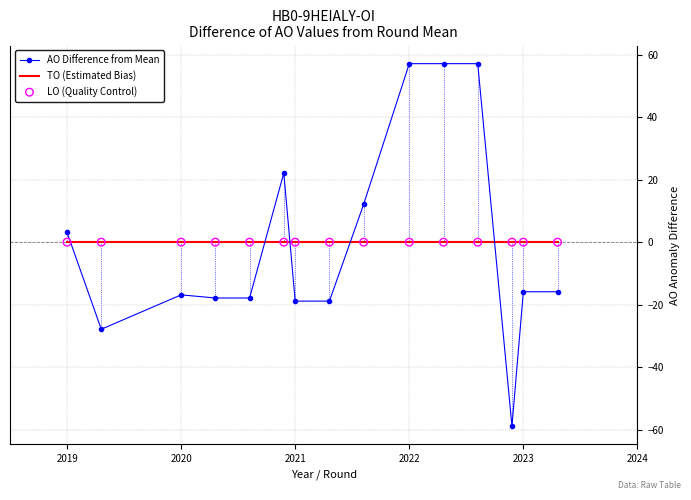

Which series has the largest range (max minus min)?

AO Difference from Mean